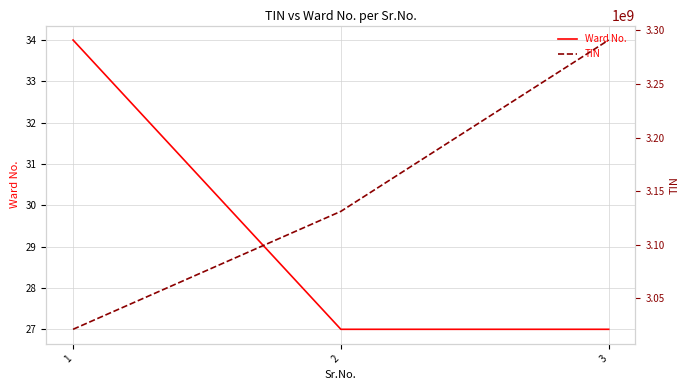

What is the sum of the TIN values at 1 and 2?

6152164336